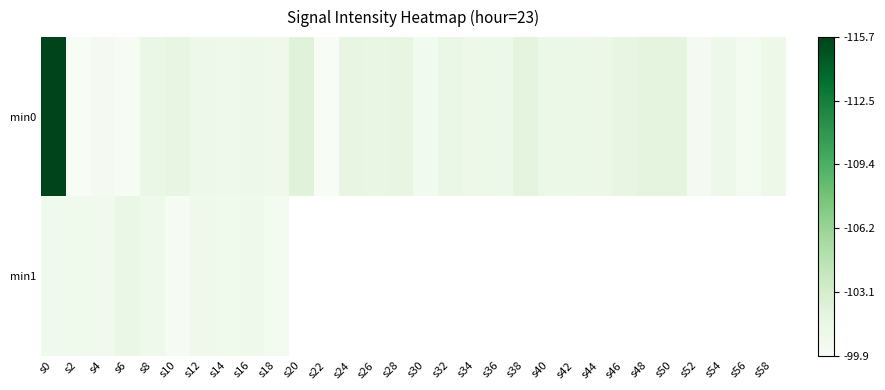

Between s44 and s8, which is larger?

s8